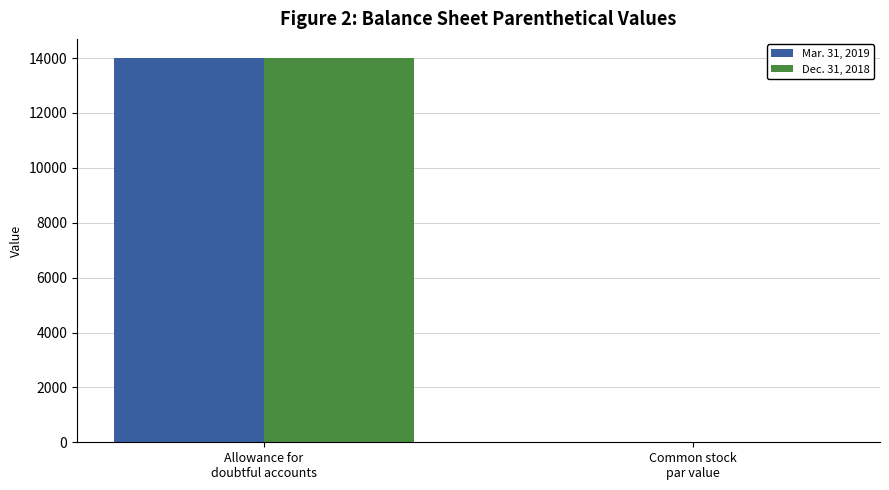

What is the sum of all Dec. 31, 2018 values?

14000.0